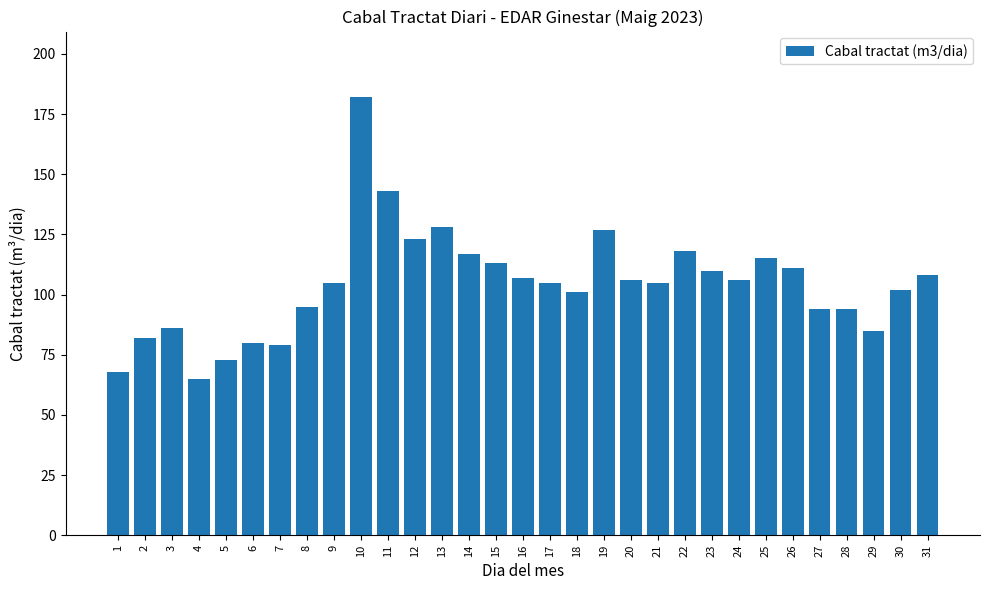

At which label is the value closest to 123?

12